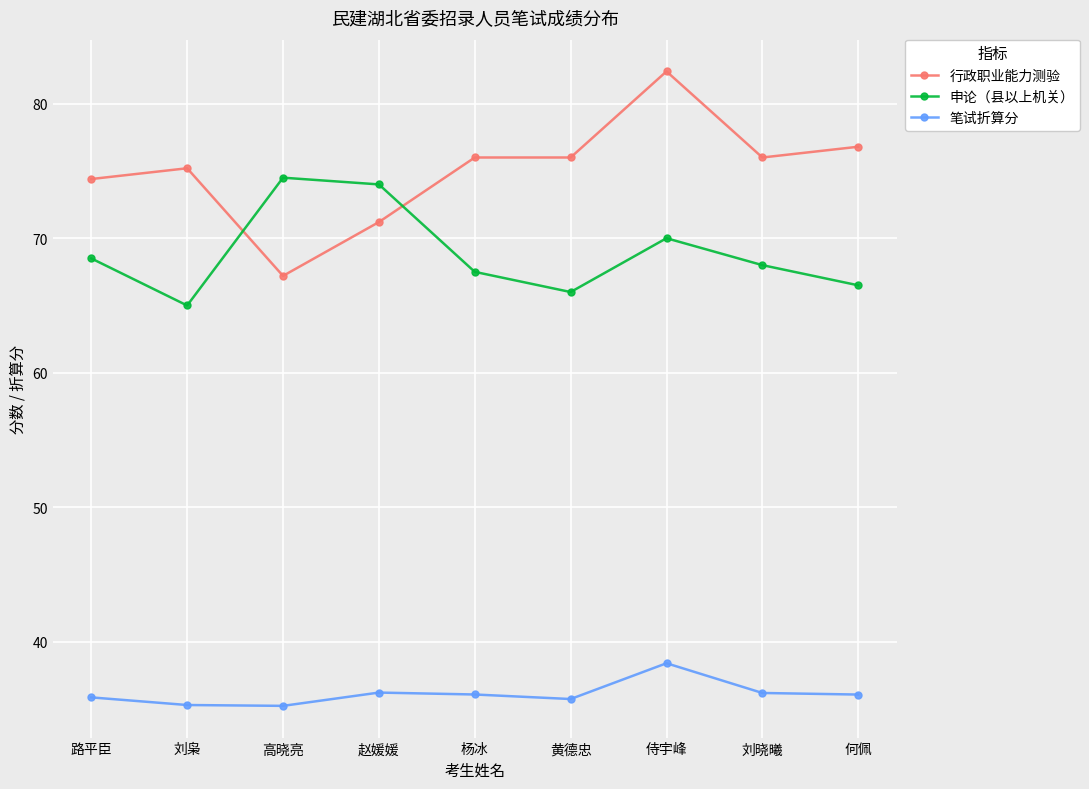

Which series changed the most between 高晓亮 and 何佩?

行政职业能力测验